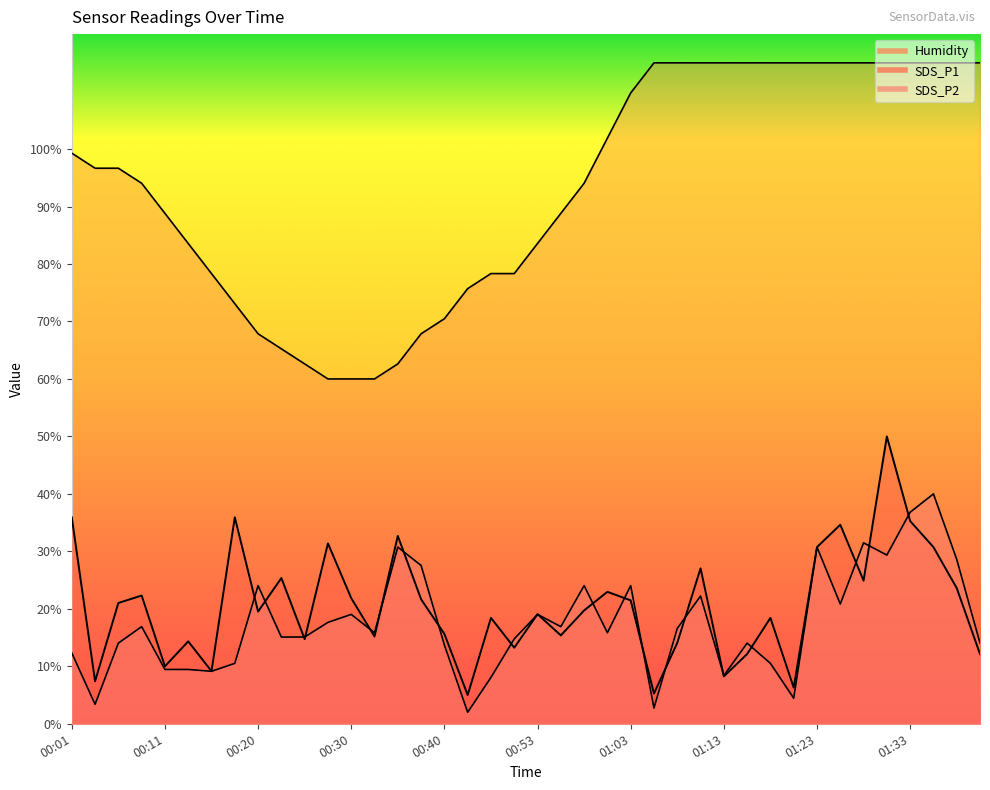

At which label does SDS_P2 reach its peak?

01:35